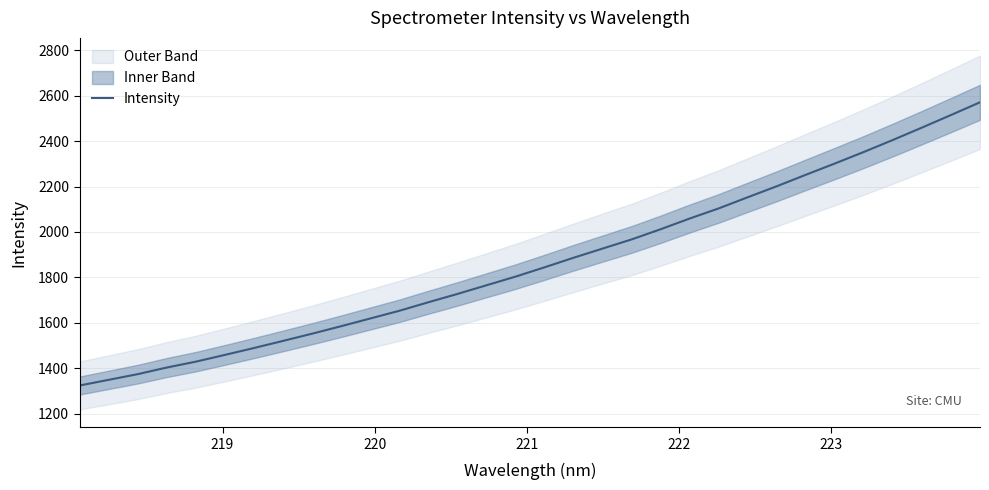

What is the difference between the maximum and minimum values?

1247.5